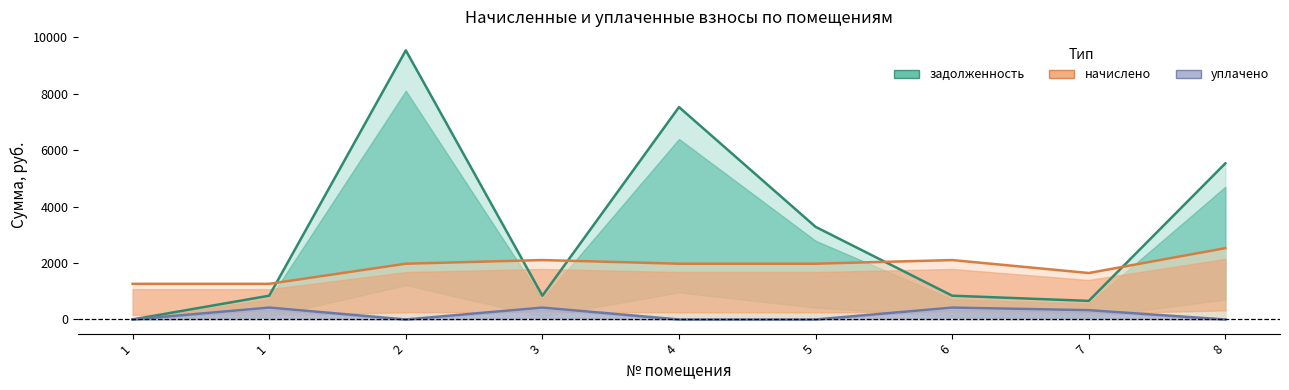

How many lines are shown in the chart?

3